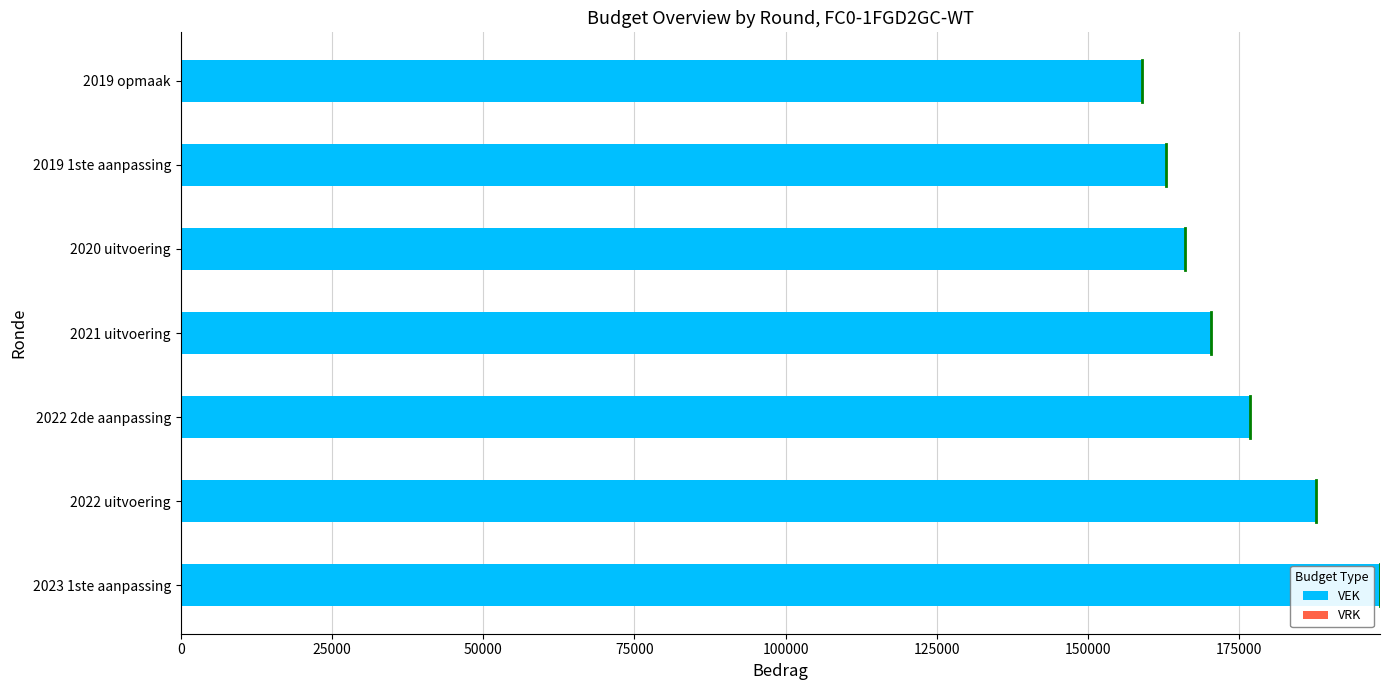

The value at 2019 1ste aanpassing is 218626. True or false?

False